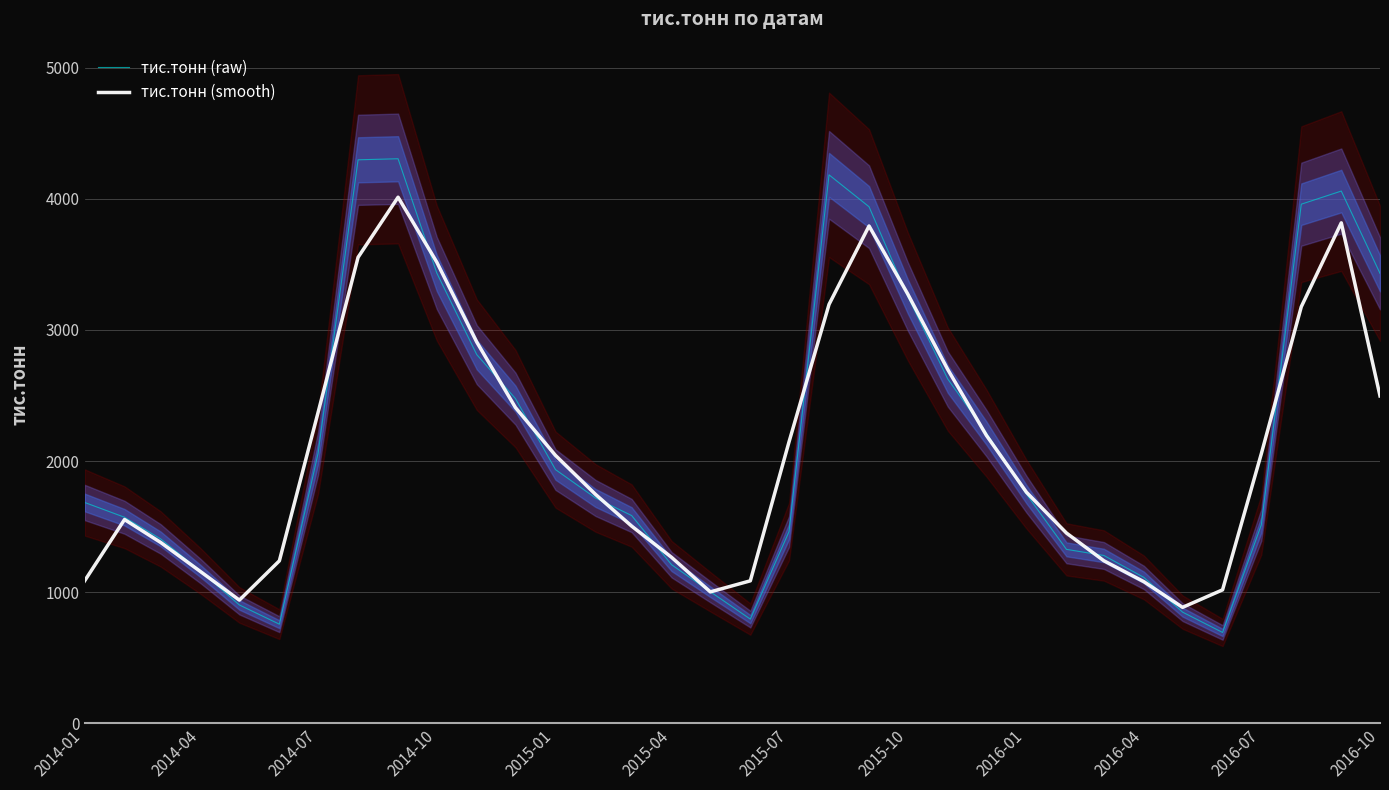

How many interior local valleys does the тис.тонн (smooth) series have?

3